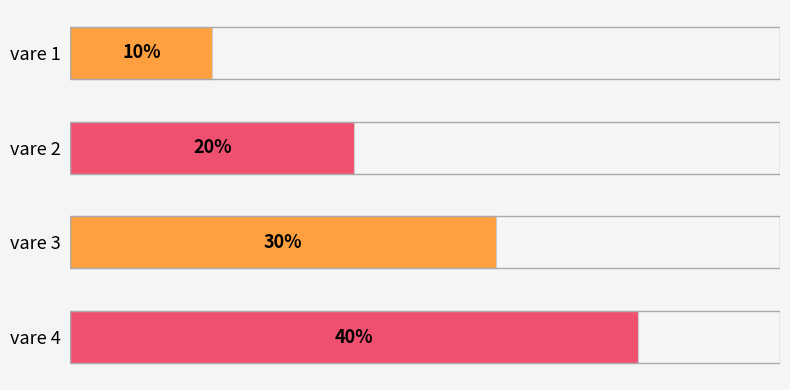

Which label corresponds to the largest value in the chart?

vare 4